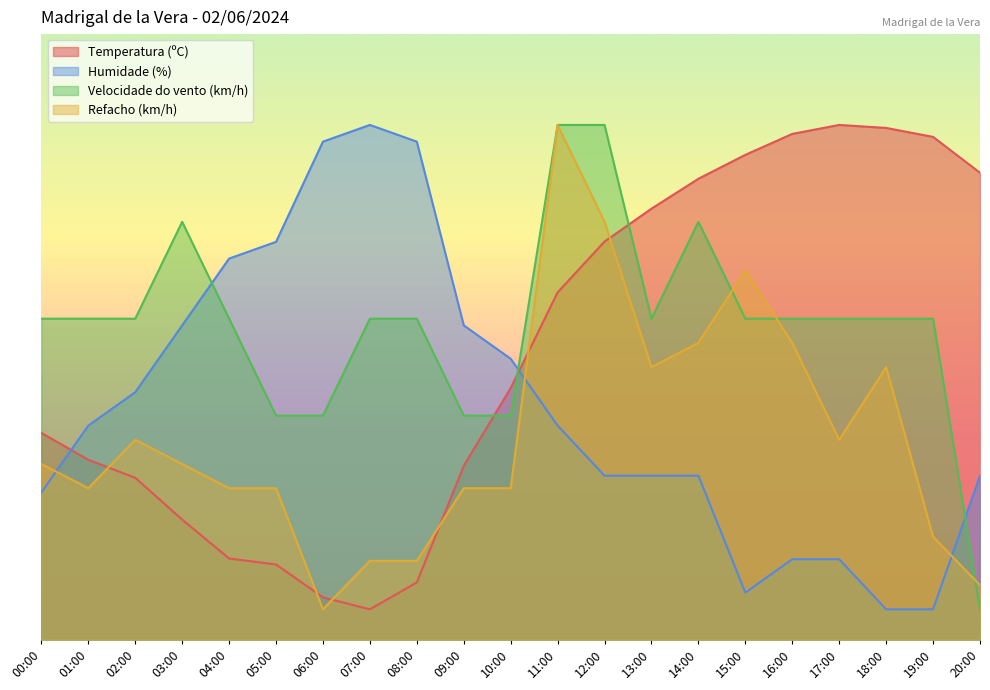

What is the difference between the maximum and minimum values in the Velocidade do vento (km/h) series?

80.0